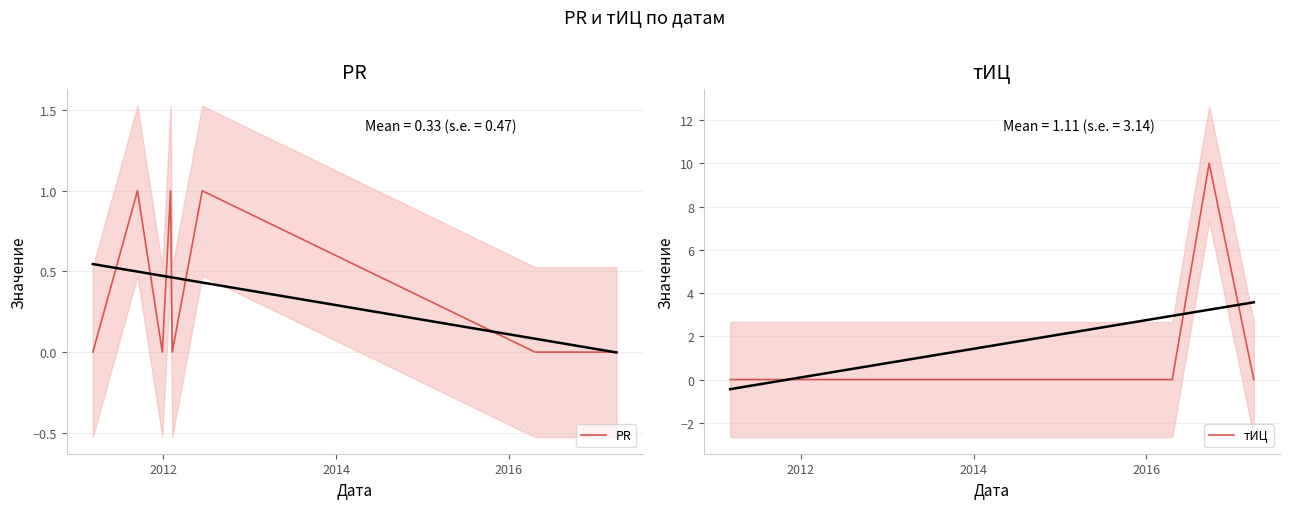

Reading right to left, what are all the values shown in this chart?

PR: 0	0	0	1	0	1	0	1	0
тИЦ: 0	10	0	0	0	0	0	0	0